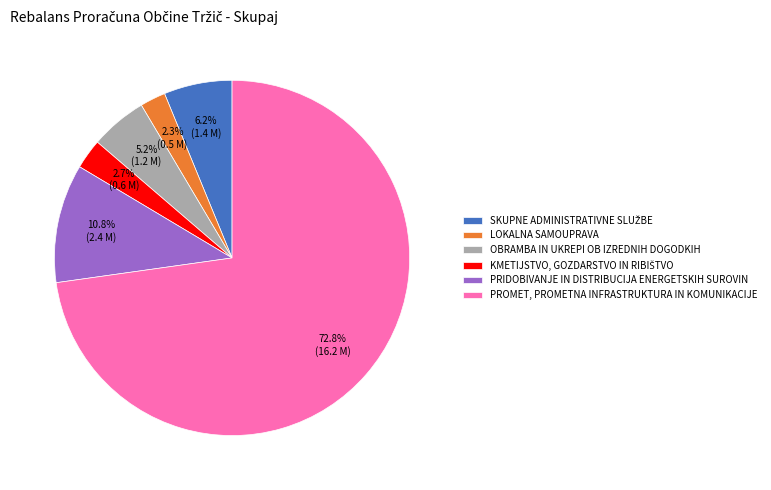

How many segments does this pie chart have?

6